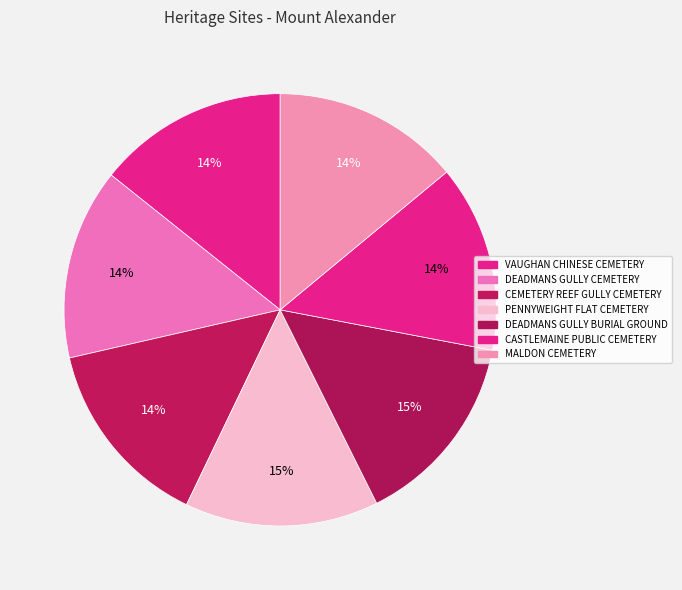

True or false: DEADMANS GULLY CEMETERY accounts for 9% of the total.

False